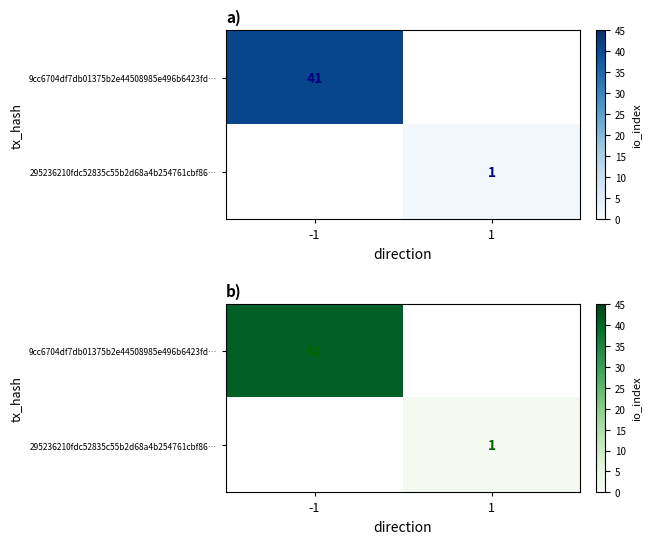

At which label does 9cc6704df7db01375b2e44508985e496b6423fd… reach its peak?

-1